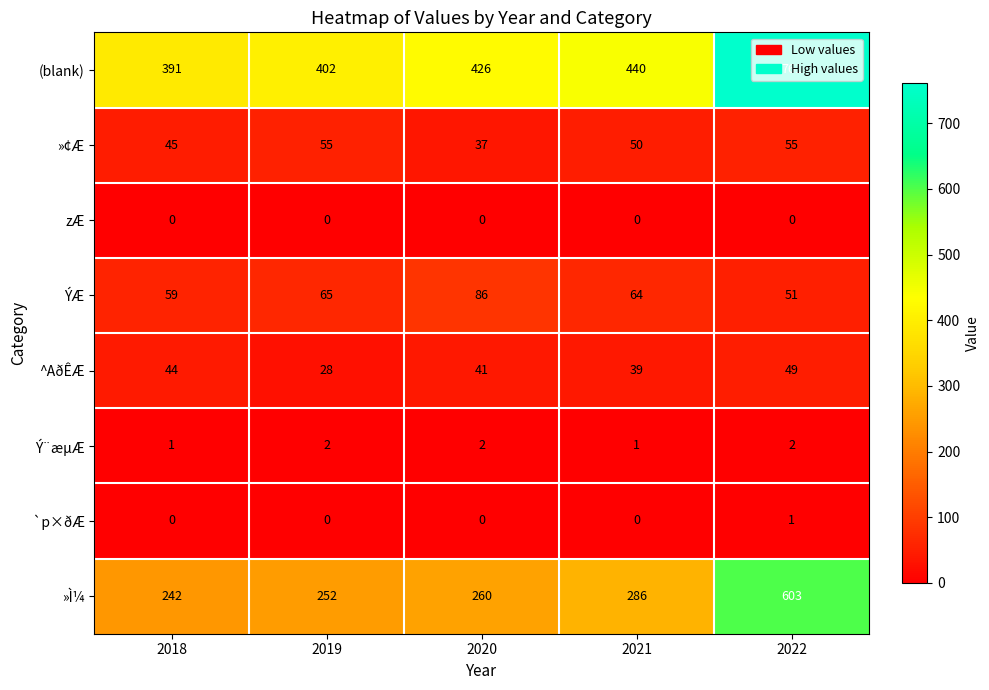

What is the total value across all series at 2020?

852